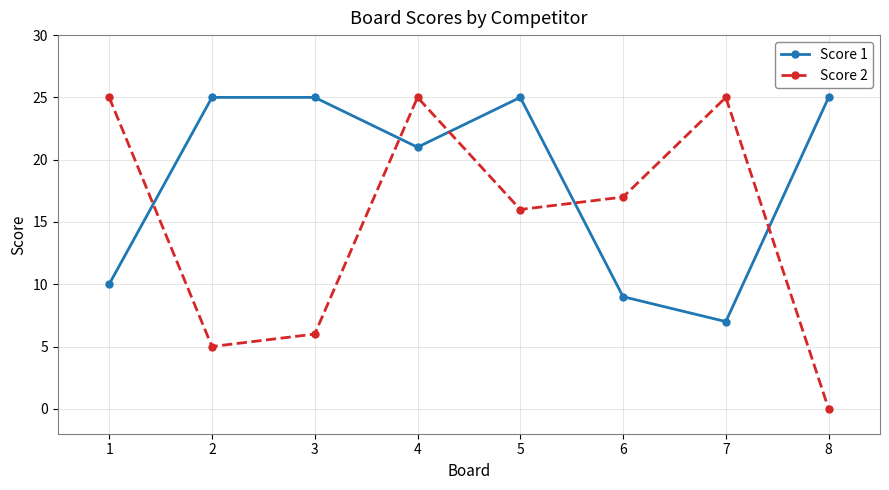

Rank the series by their average value, from lowest to highest.

Score 2, Score 1